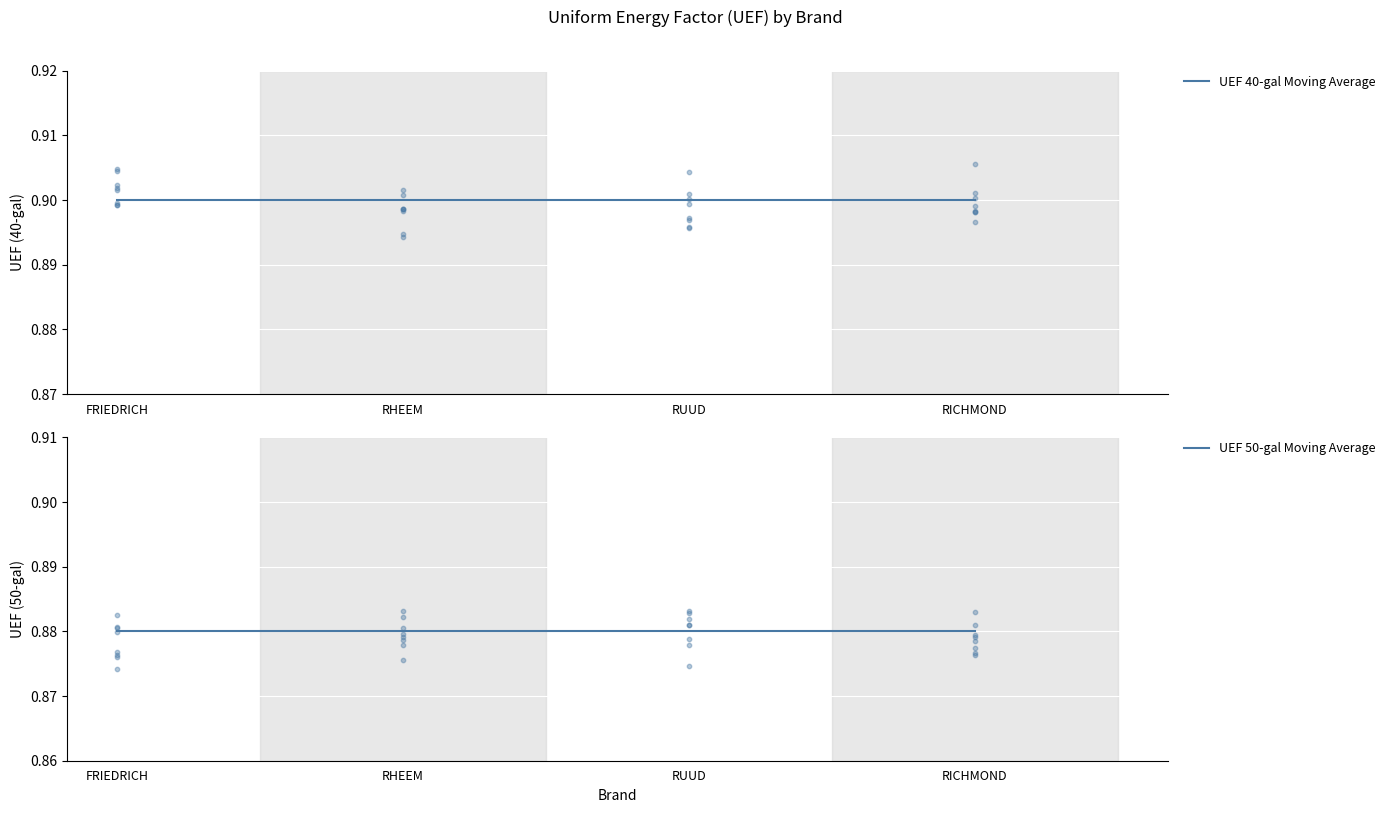

Which series has the largest total across all categories?

UEF 40-gal Moving Average